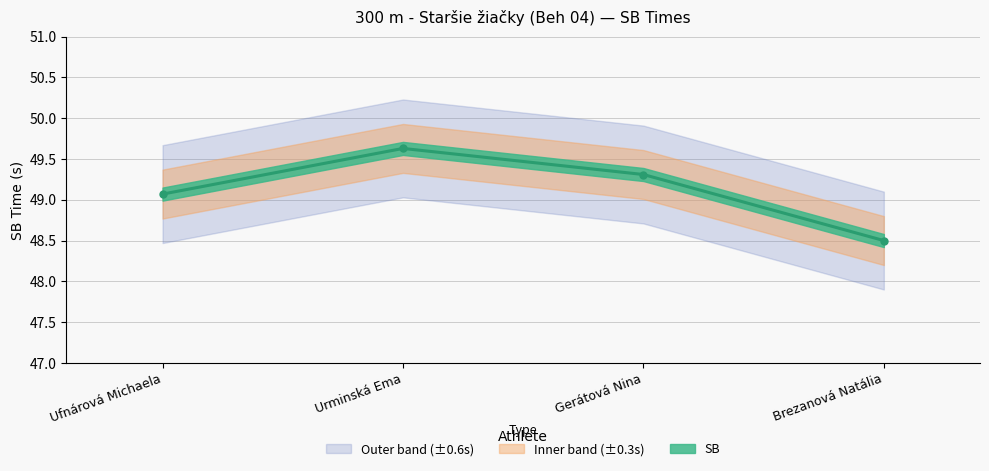

What is the difference between the maximum and minimum values?

1.1